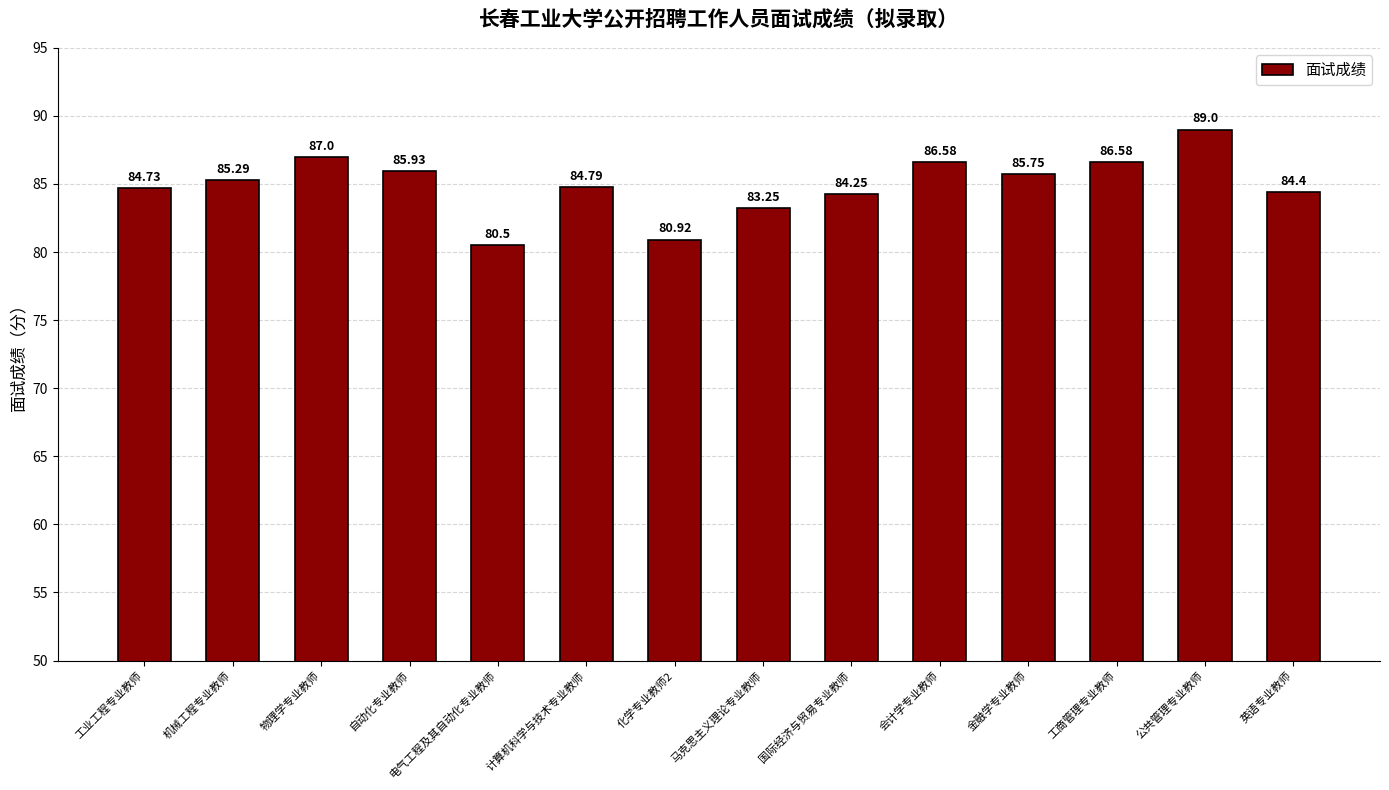

What is the label of the 9th bar from the left?

国际经济与贸易专业教师